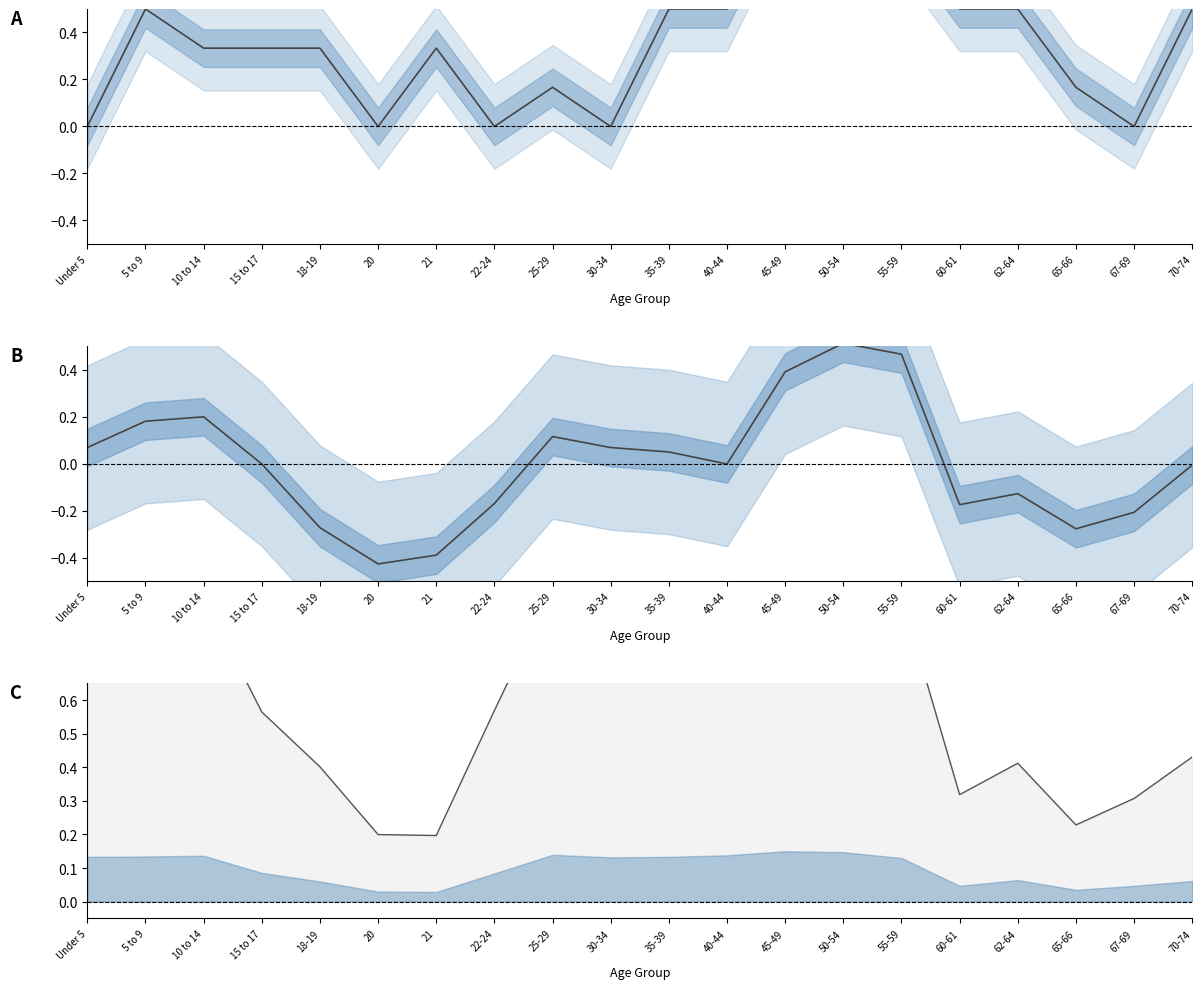

What is the label of the 10th point from the left?

30-34